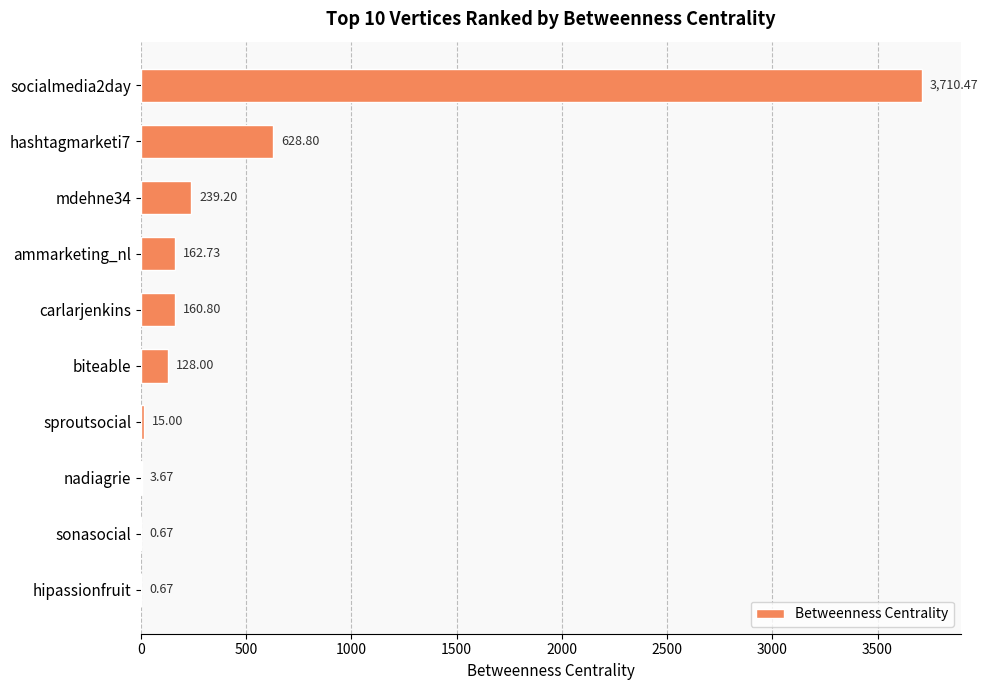

At which label is the value closest to 1855?

hashtagmarketi7